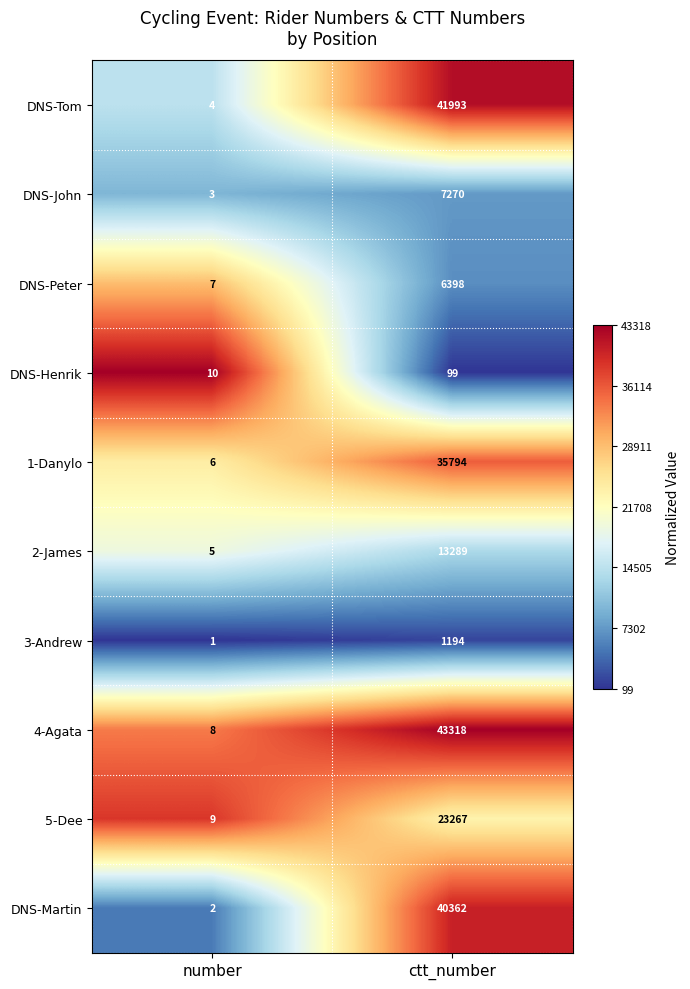

What value does the DNS-Henrik series have at number?

10